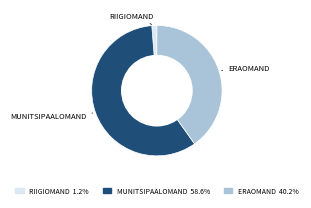

How many segments does this pie chart have?

3